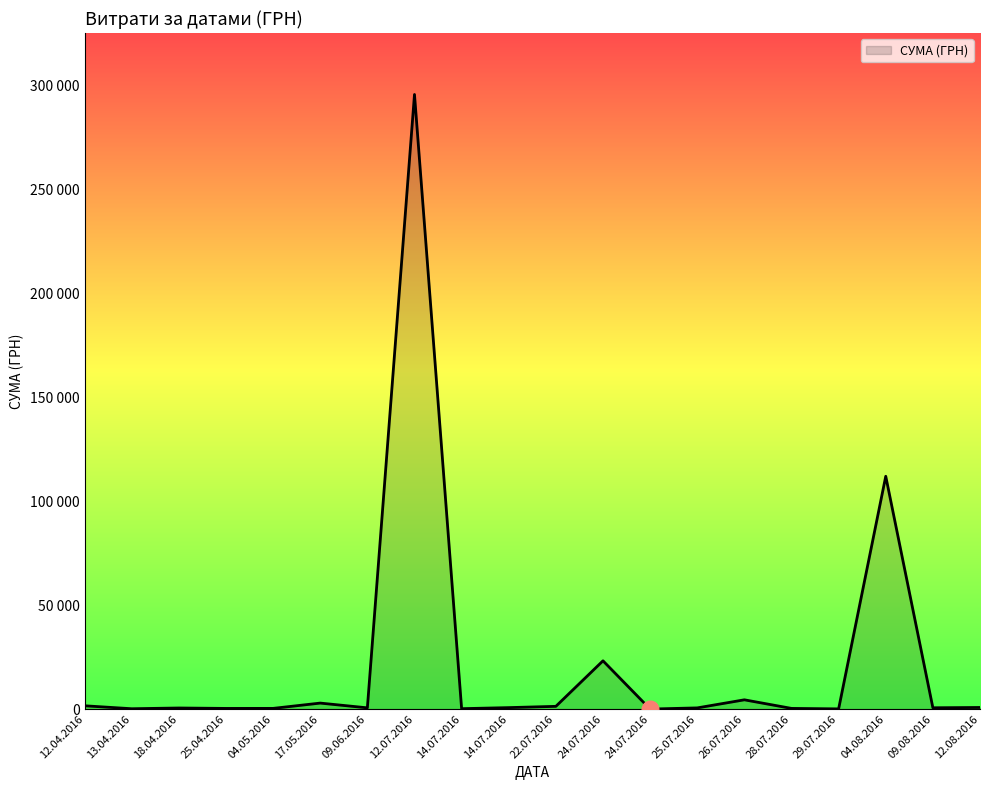

Does the chart have visible grid lines?

No